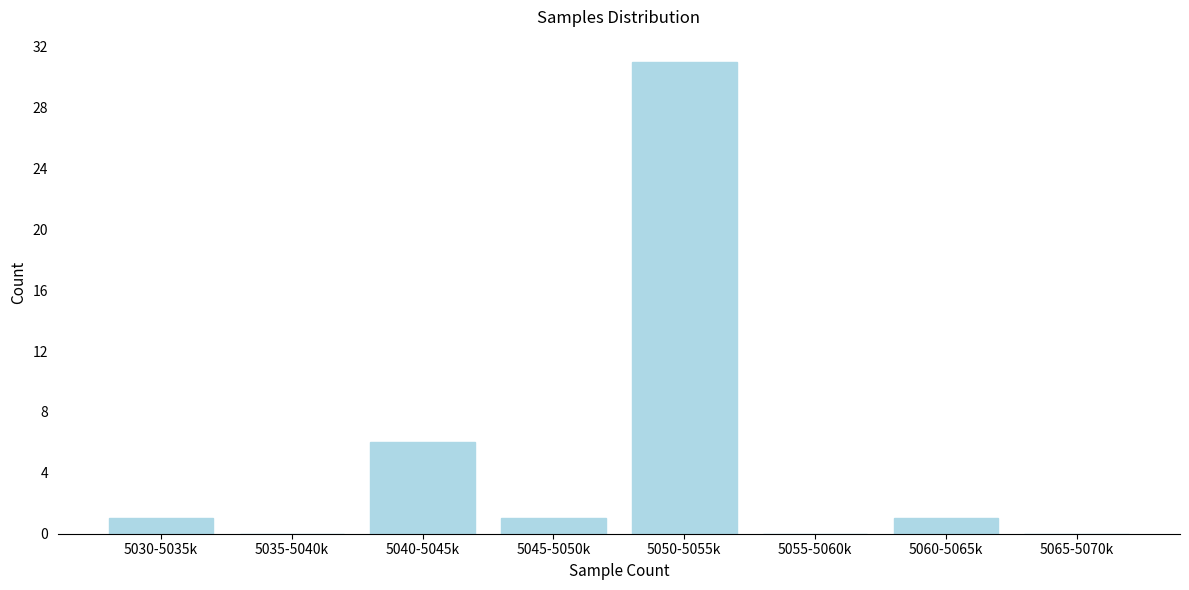

Reading left to right, extract all data points from this chart.

5030-5035k=1	5035-5040k=0	5040-5045k=6	5045-5050k=1	5050-5055k=31	5055-5060k=0	5060-5065k=1	5065-5070k=0